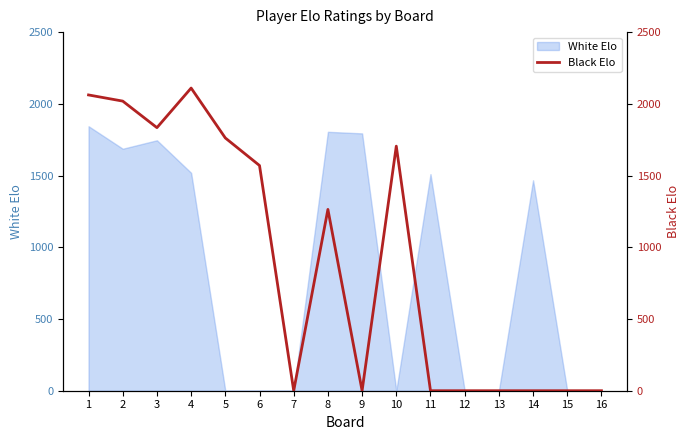

What is the change in value from 6 to 14?

-1570